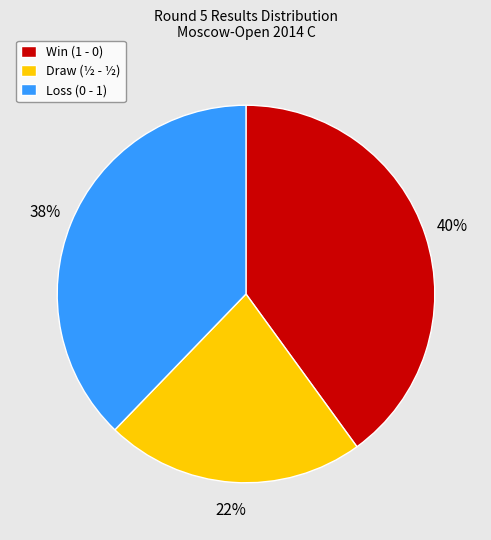

To the nearest percent, what portion does Loss (0 - 1) represent?

38%